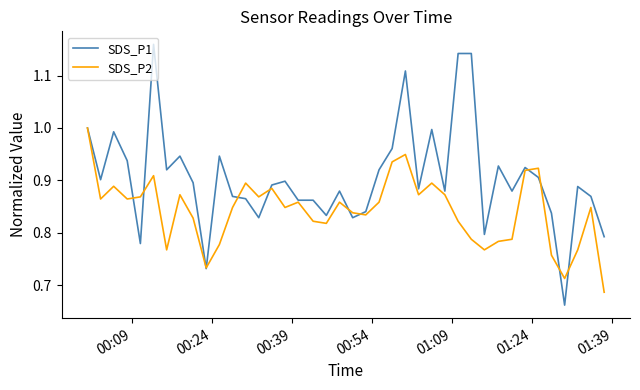

Rank the series by their average value, from highest to lowest.

SDS_P1, SDS_P2